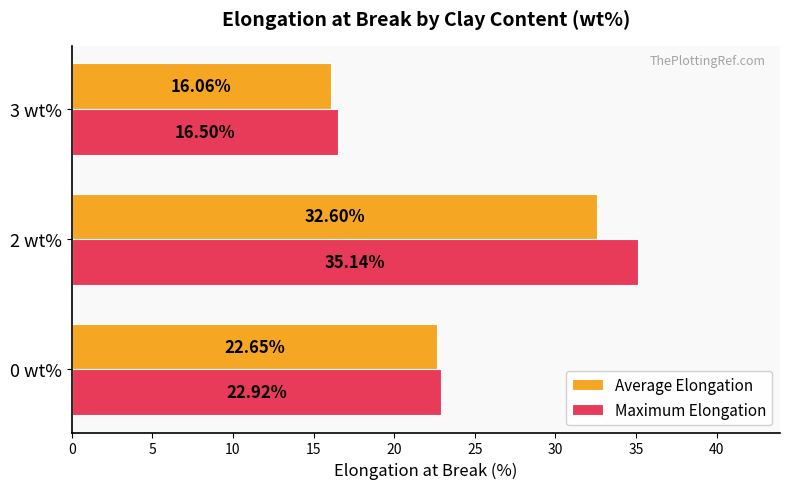

Which category has the lowest value in the Average Elongation series?

3 wt%